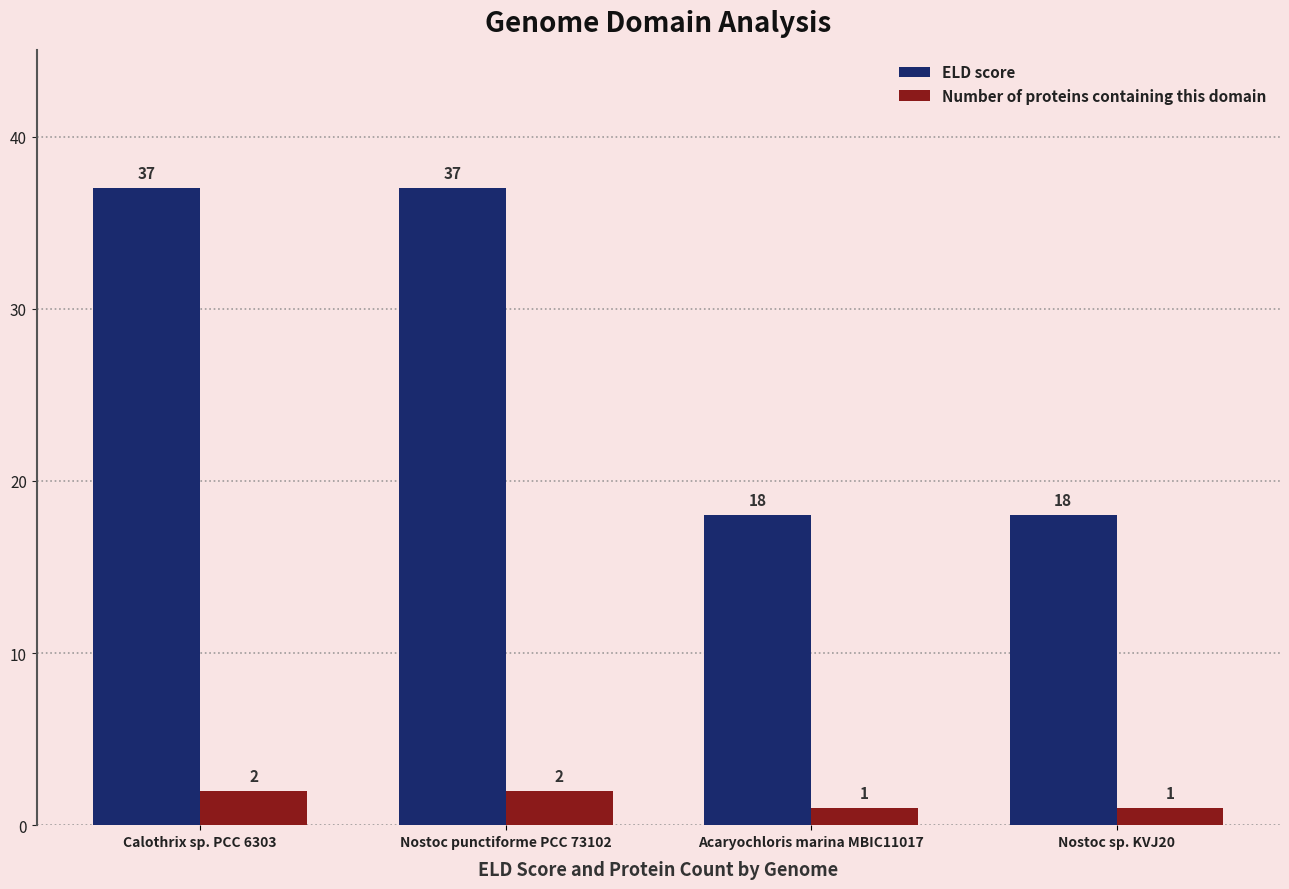

Rank the series at Nostoc sp. KVJ20 from lowest to highest value.

Number of proteins containing this domain, ELD score